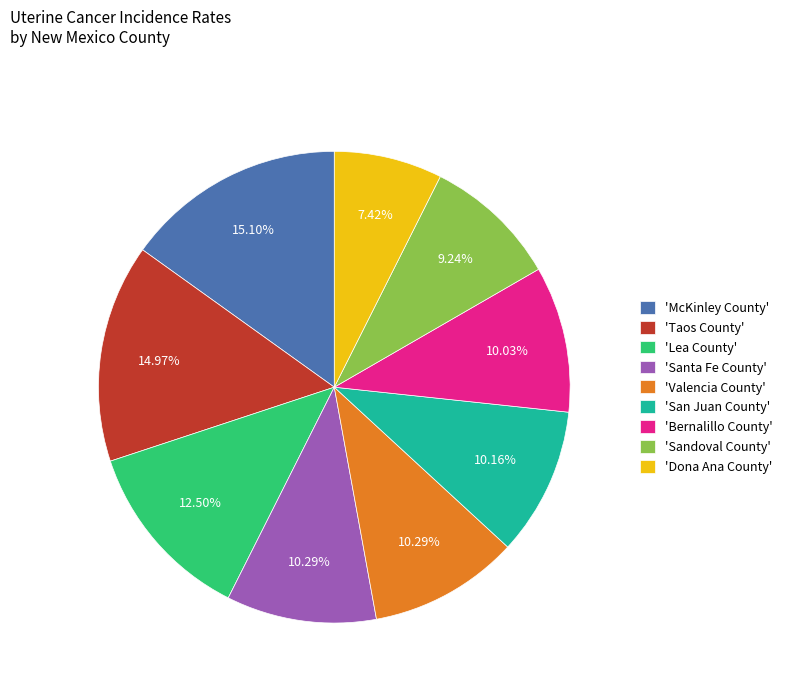

Count the number of slices in the pie.

9